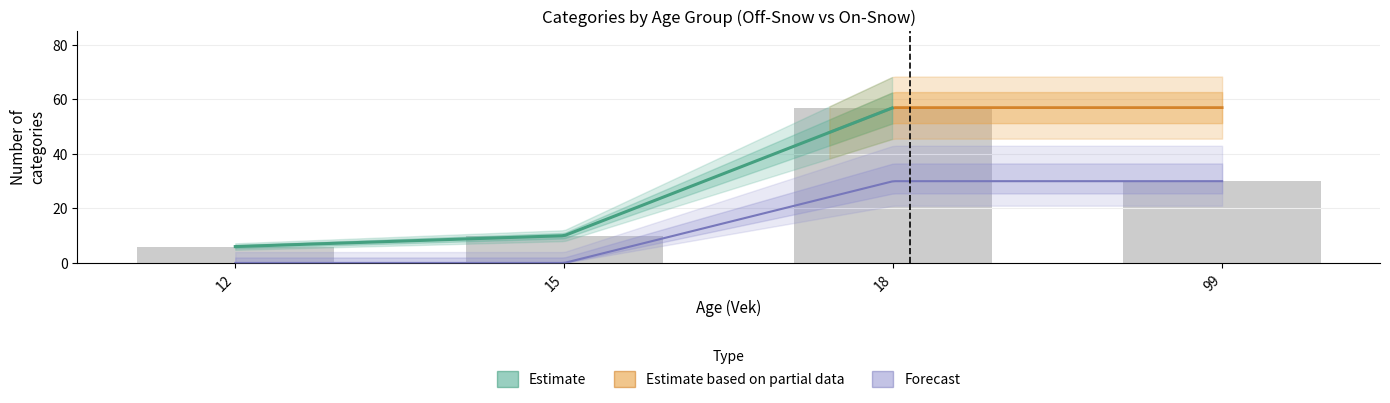

Rank the categories by Vek od (Age from) value from highest to lowest.

18, 99, 15, 12